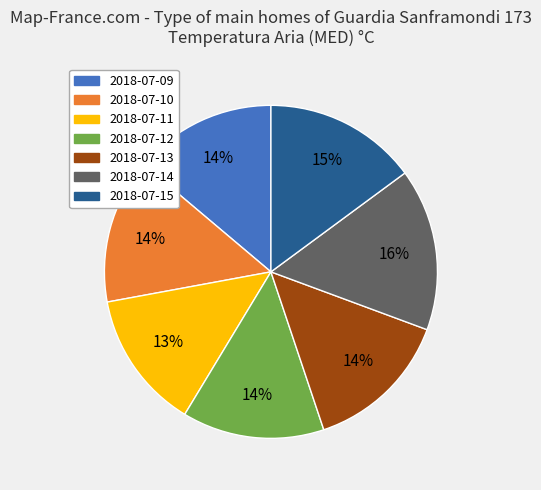

To the nearest percent, what is the combined percentage of 2018-07-14 and 2018-07-10?

30%